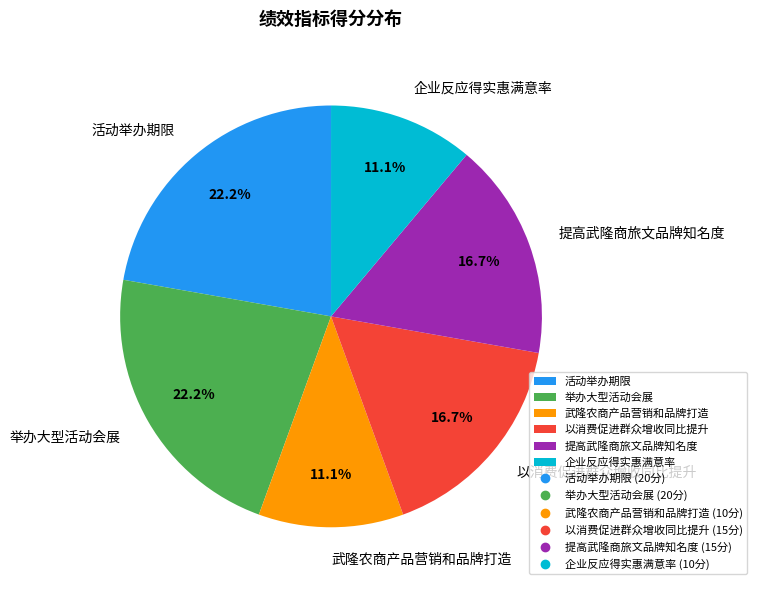

Count the number of slices in the pie.

6